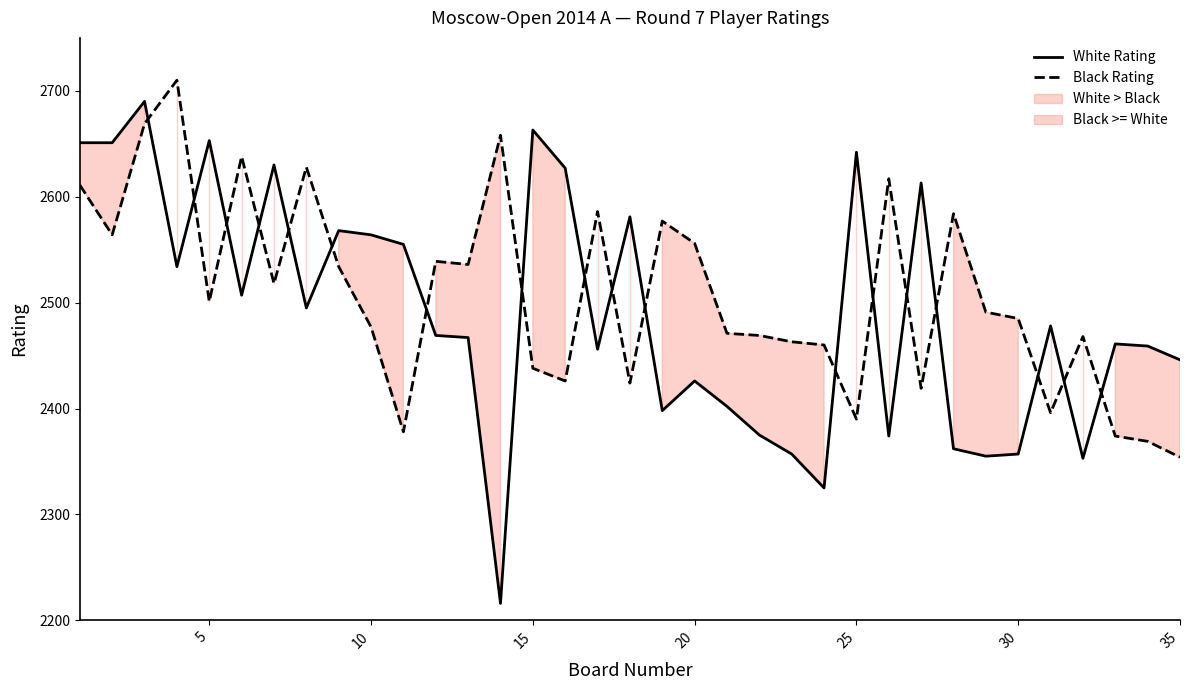

True or false: Black Rating and White Rating cross at least once.

True